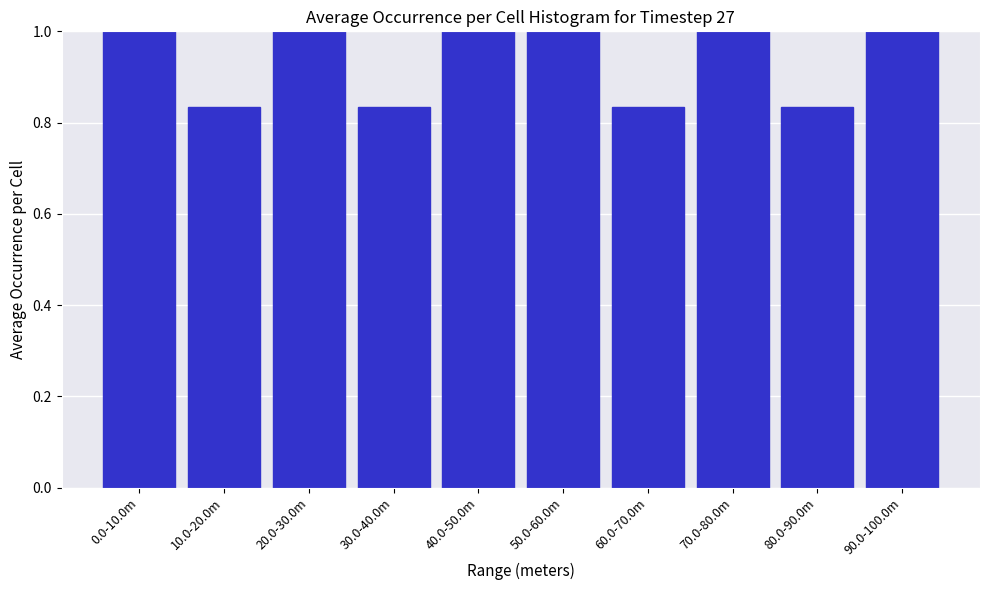

What is the ratio of the value at 70.0-80.0m to the value at 50.0-60.0m?

1.0